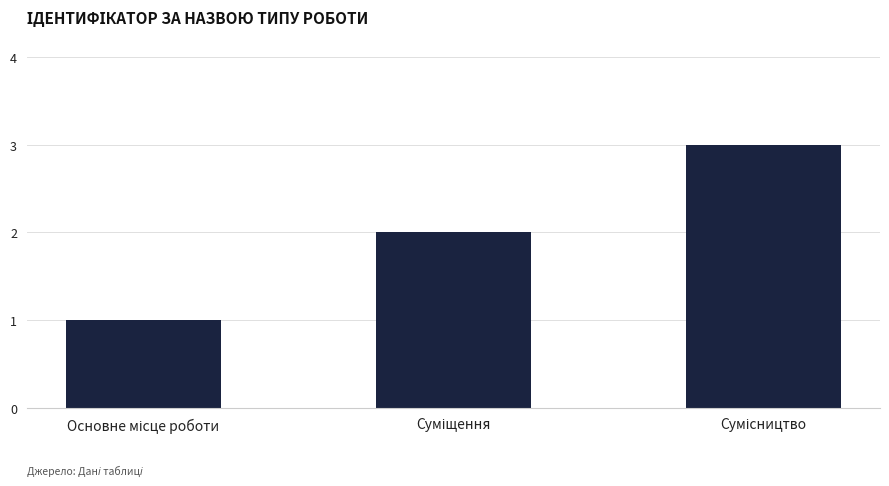

What is the maximum value shown in the chart?

3